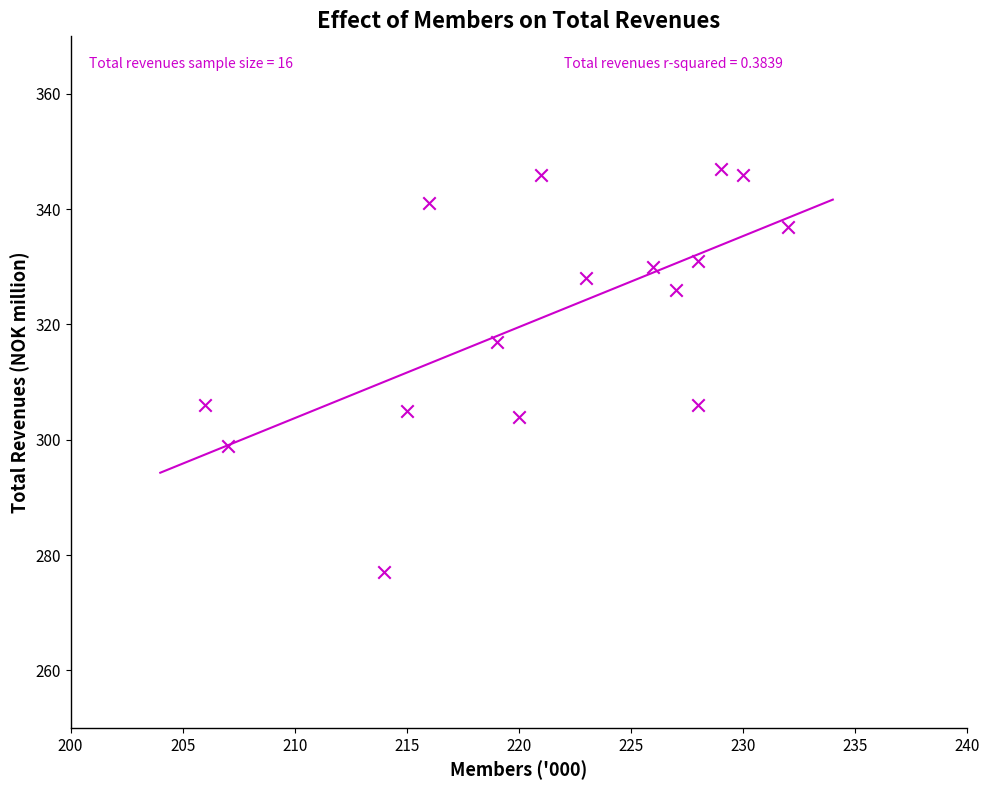

What is the range of X values (max minus min)?

26